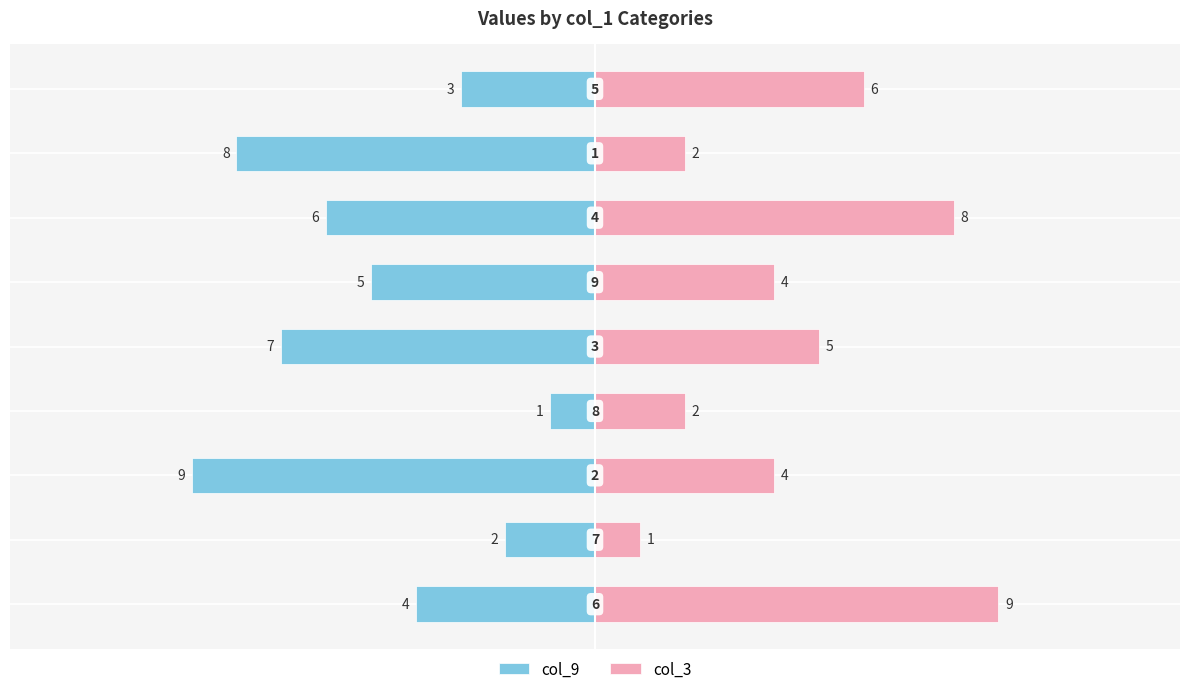

What position from the right is −5?

7